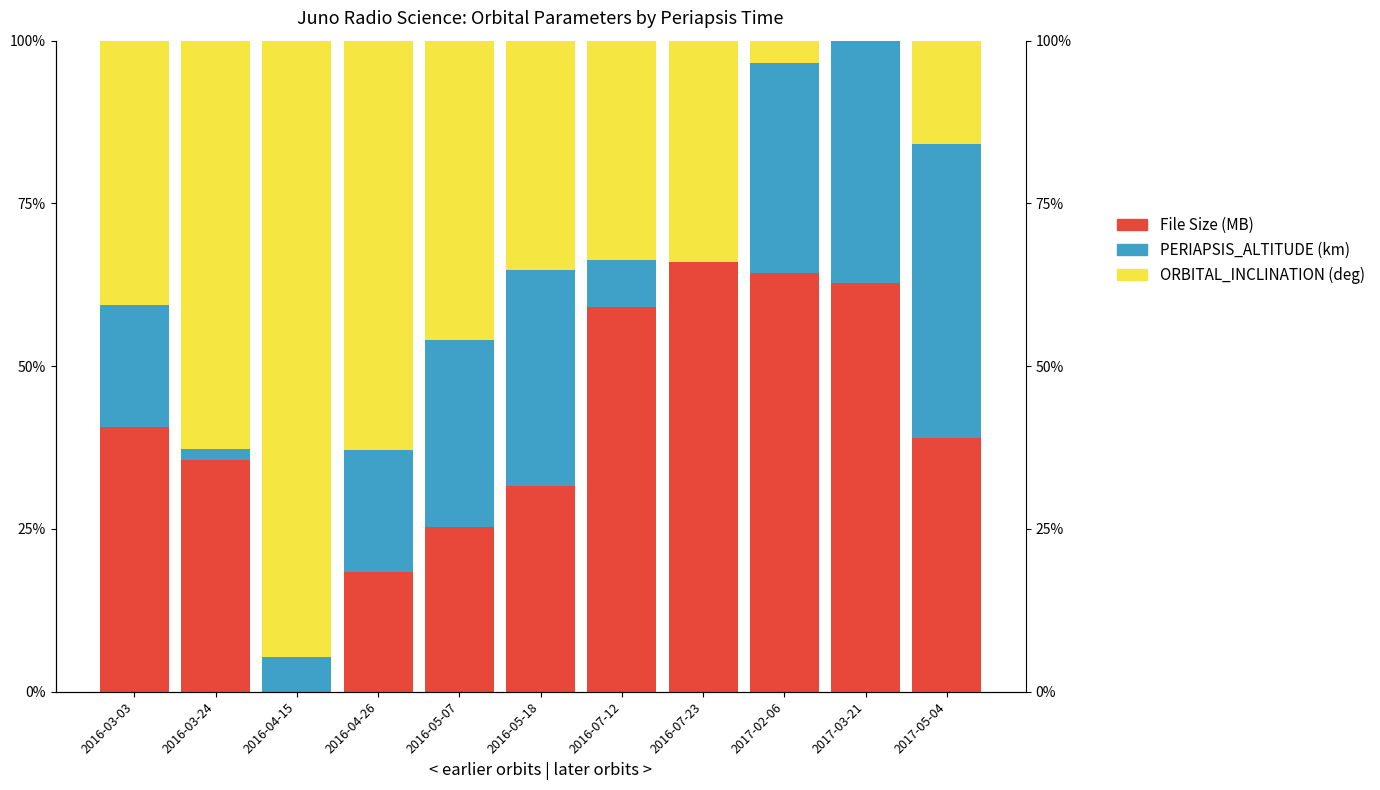

Which has a higher value, 2016-07-12 or 2016-04-15?

2016-07-12